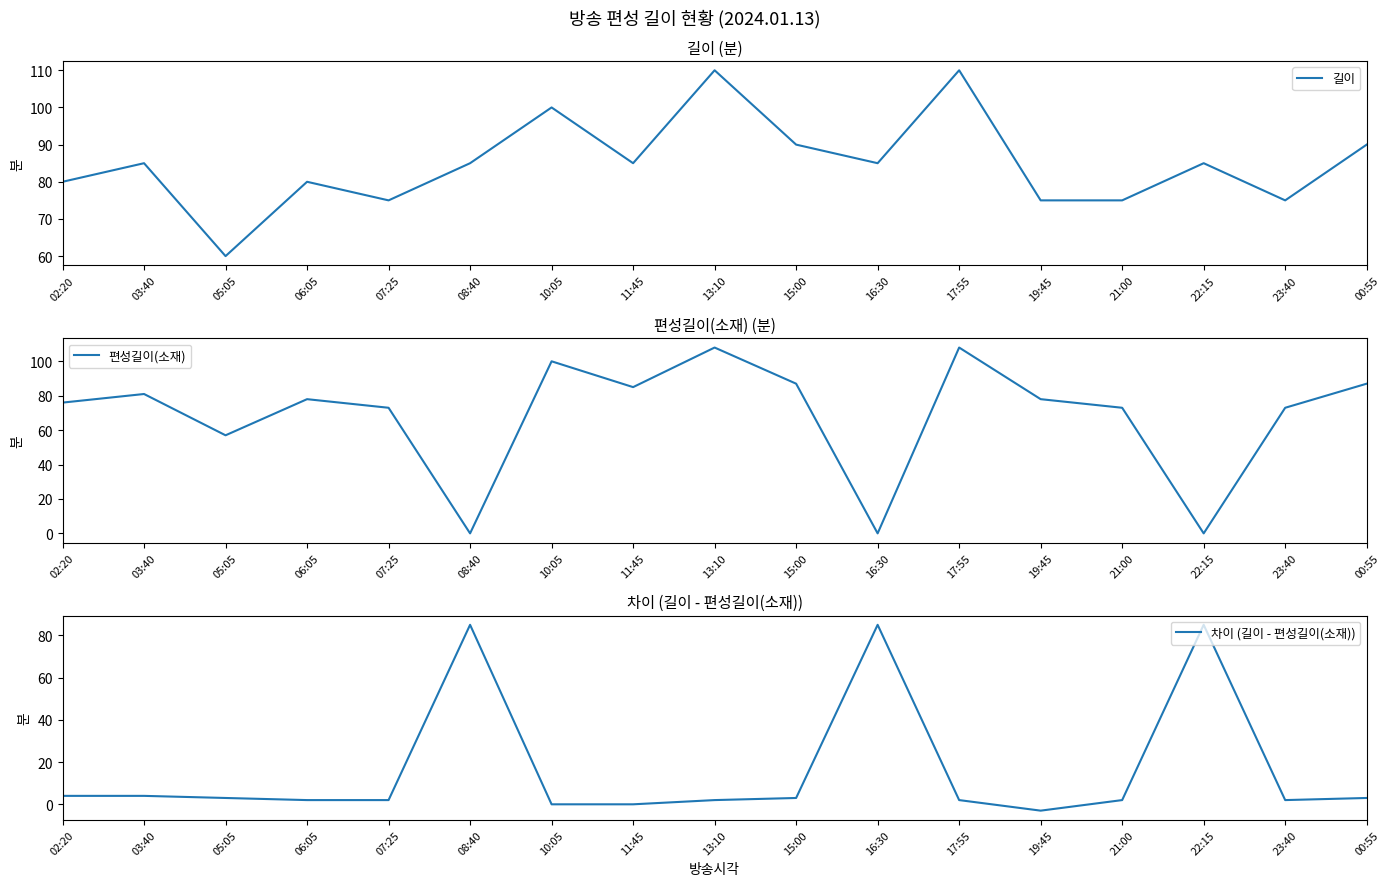

Does the chart have visible grid lines?

No